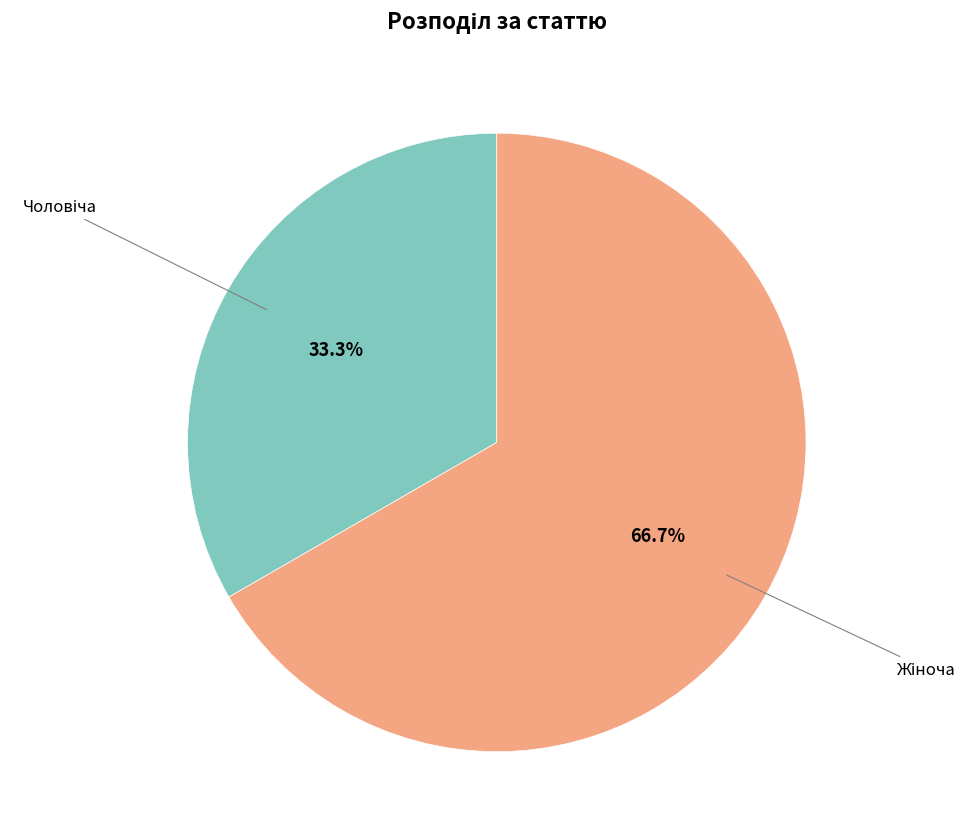

To the nearest percent, what percentage of the pie is Чоловіча?

33%